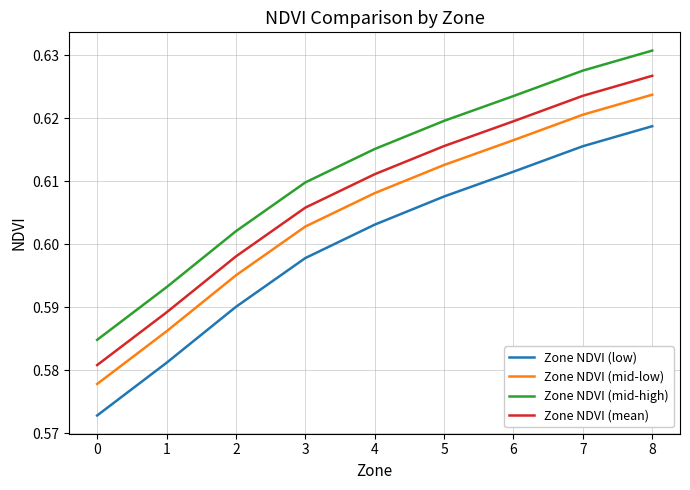

Rank the categories by Zone NDVI (low) value from highest to lowest.

8, 7, 6, 5, 4, 3, 2, 1, 0